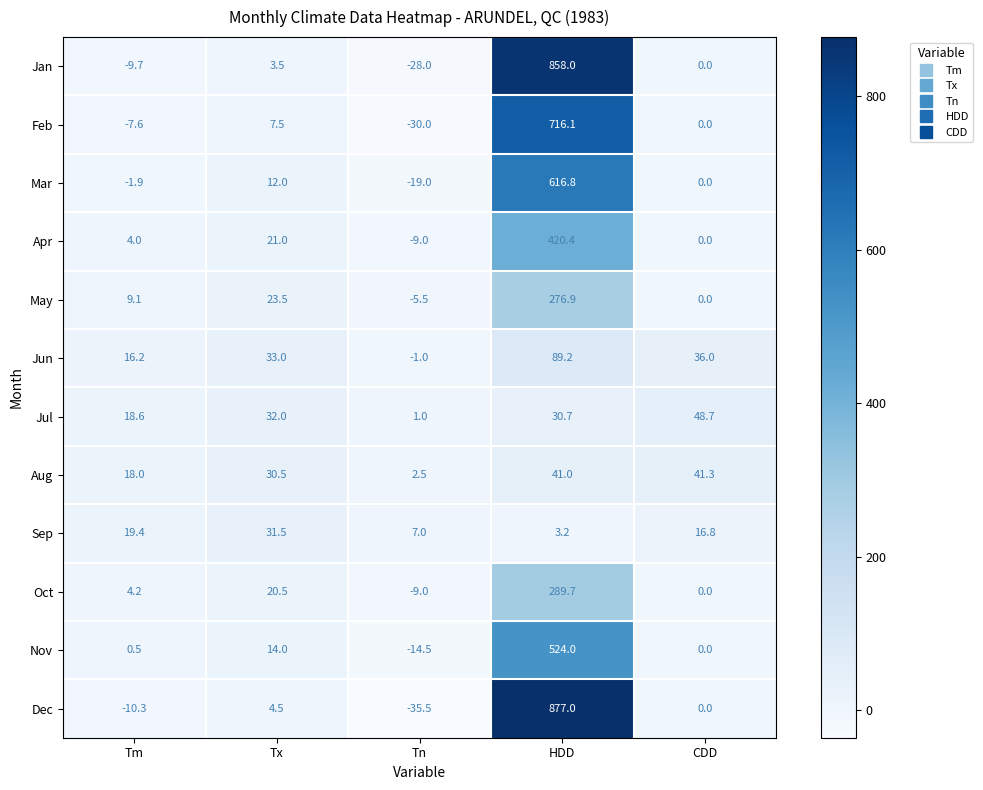

What is the difference between the Jul values at HDD and CDD?

18.0